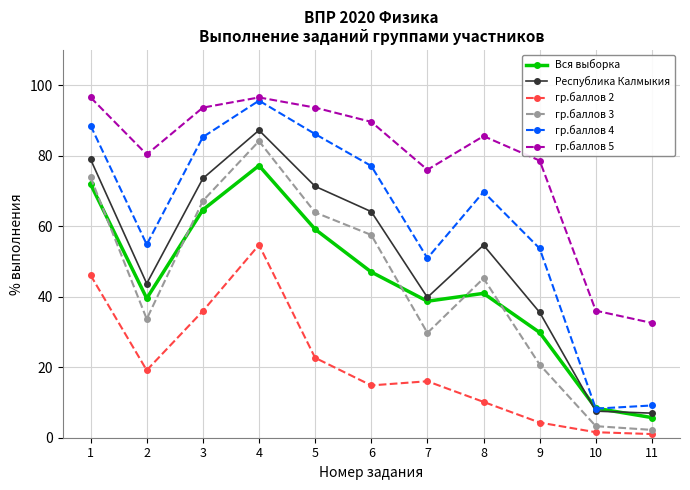

How many data points in Вся выборка are above 40?

6